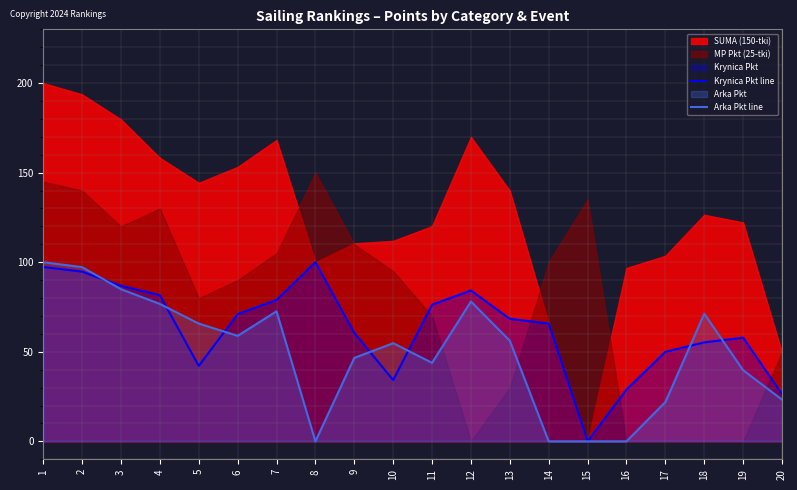

At which label does Krynica Pkt line reach its minimum?

15